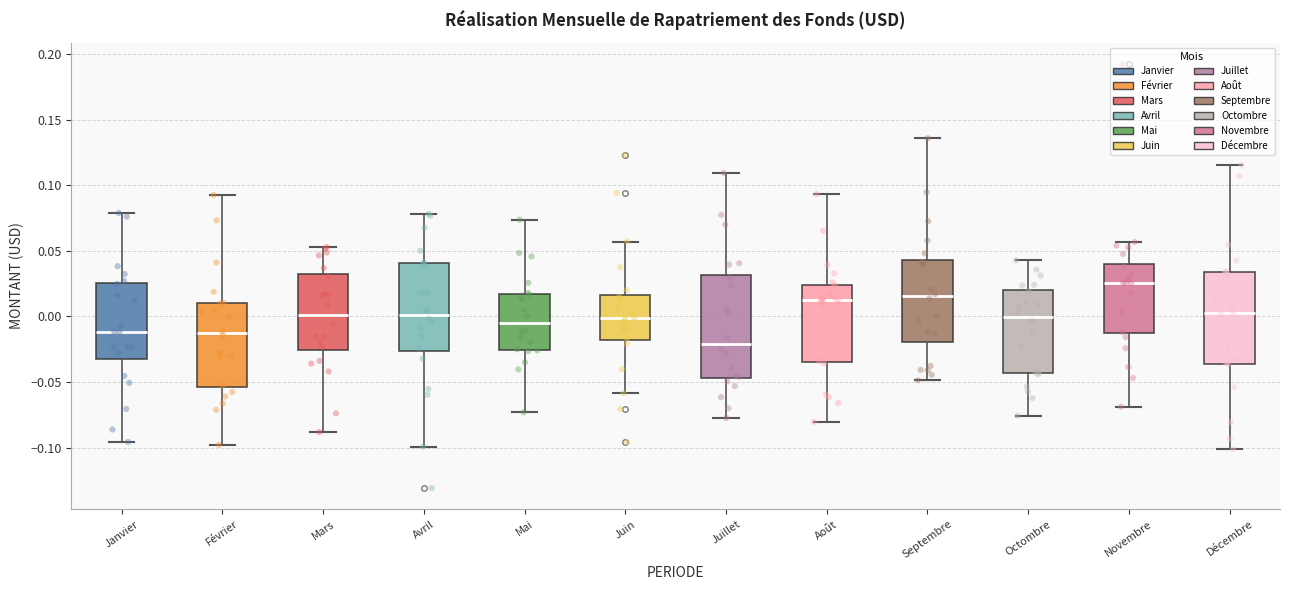

Reading left to right, transcribe this box plot: for each box, give where its median line is, the range the box spans, and where its two whiskers end, as read against the y-axis. The values are not printed on the chart, so give them approximately, as read against the axis.

Janvier: median -0.010, box -0.030 to 0.025, whiskers -0.095 to 0.080
Février: median -0.015, box -0.055 to 0.010, whiskers -0.100 to 0.095
Mars: median 0.000, box -0.025 to 0.030, whiskers -0.090 to 0.055
Avril: median 0.000, box -0.025 to 0.040, whiskers -0.100 to 0.080
Mai: median -0.005, box -0.025 to 0.015, whiskers -0.075 to 0.075
Juin: median 0.000, box -0.020 to 0.015, whiskers -0.060 to 0.055
Juillet: median -0.020, box -0.045 to 0.030, whiskers -0.080 to 0.110
Août: median 0.015, box -0.035 to 0.025, whiskers -0.080 to 0.095
Septembre: median 0.015, box -0.020 to 0.045, whiskers -0.050 to 0.135
Octombre: median 0.000, box -0.045 to 0.020, whiskers -0.075 to 0.045
Novembre: median 0.025, box -0.015 to 0.040, whiskers -0.070 to 0.055
Décembre: median 0.005, box -0.035 to 0.035, whiskers -0.100 to 0.115